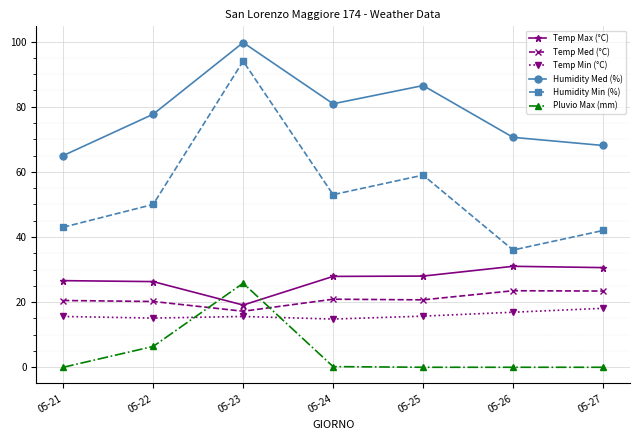

At which category does Pluvio Max (mm) reach its first local peak?

05-23